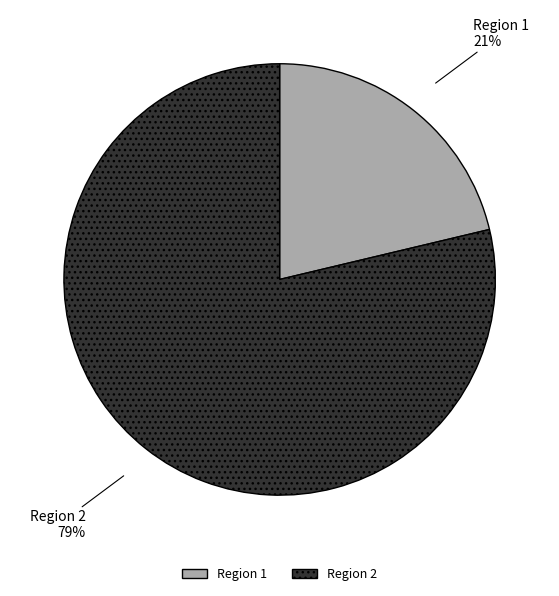

How many slices are in this pie chart?

2